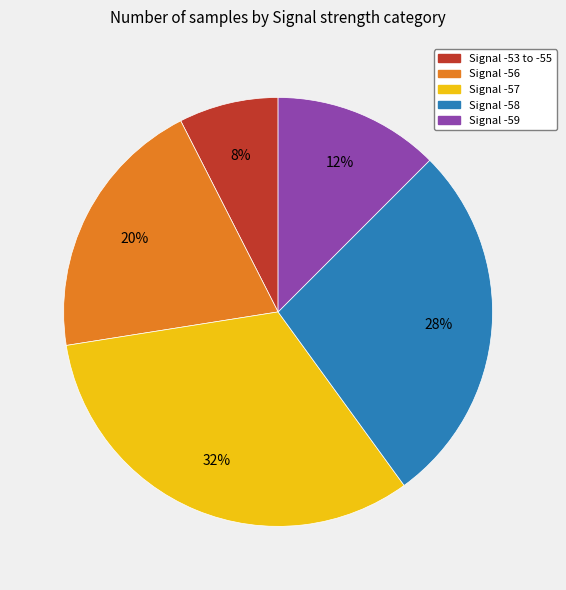

Is there any slice that represents more than half of the pie?

No